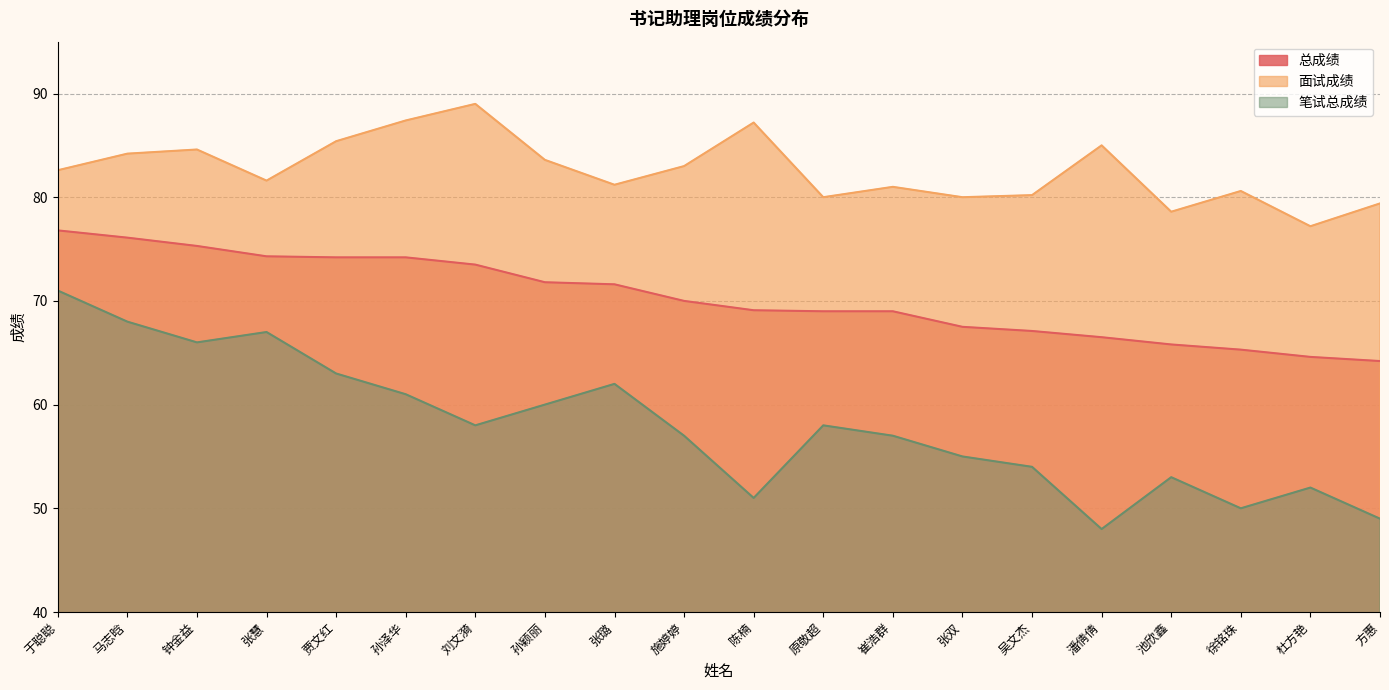

How many values in the 笔试总成绩 series exceed 58?

8